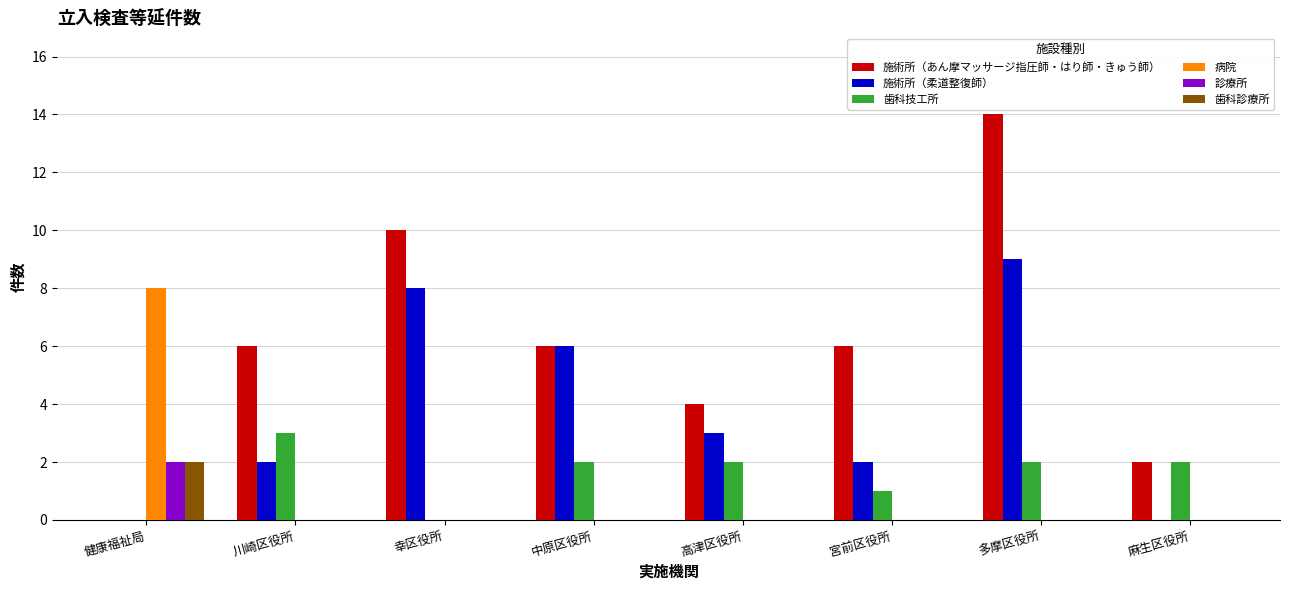

Which series has the widest spread of values?

施術所（あん摩マッサージ指圧師・はり師・きゅう師）